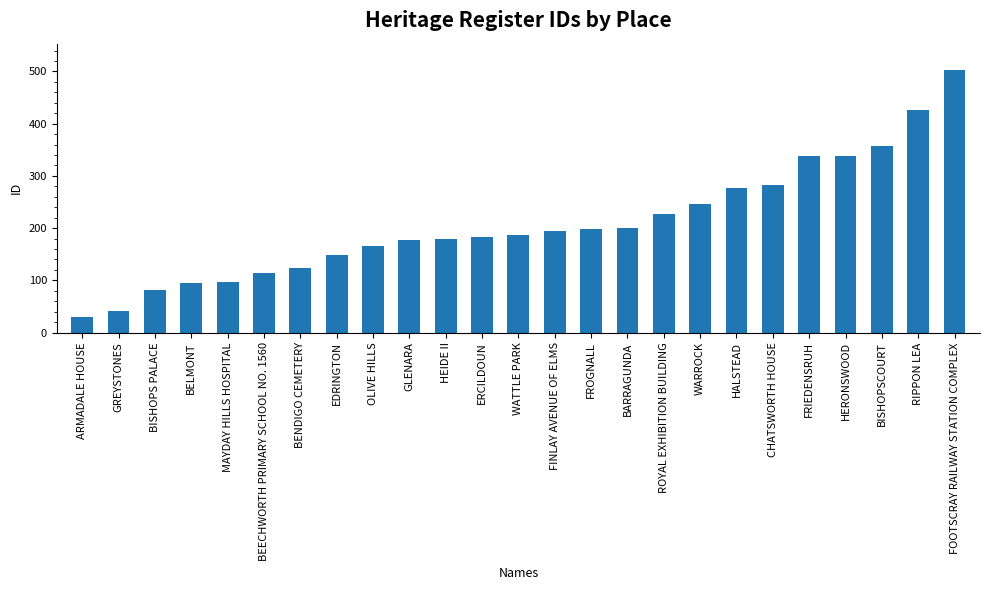

Which has a higher value, HERONSWOOD or WATTLE PARK?

HERONSWOOD